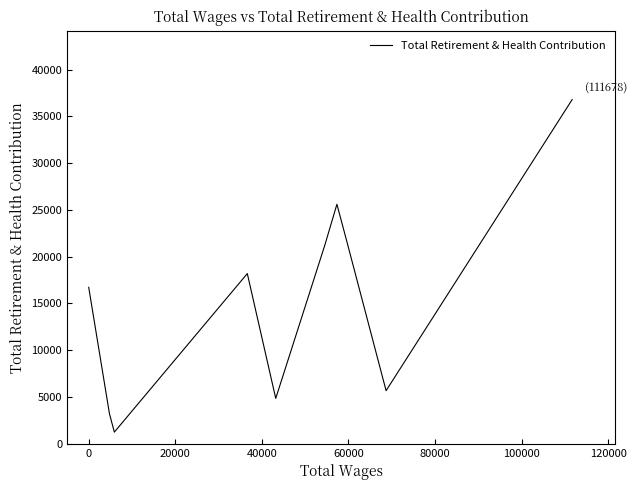

What is the minimum value shown in the chart?

1238